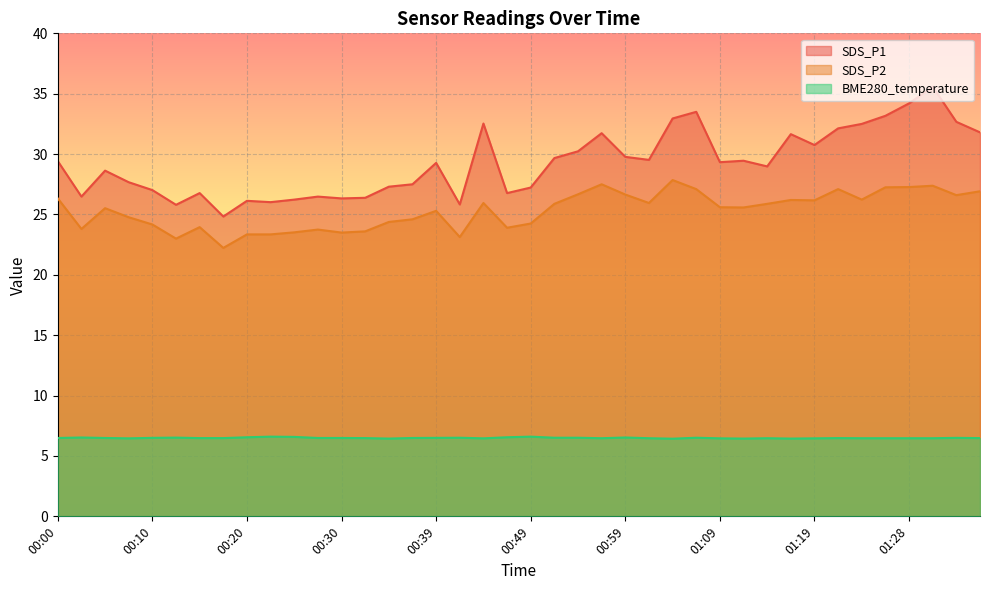

List the series in order of their overall mean, lowest first.

BME280_temperature, SDS_P2, SDS_P1